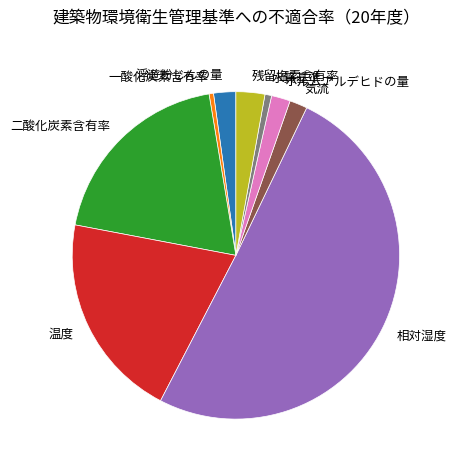

Which category accounts for the majority?

相対湿度